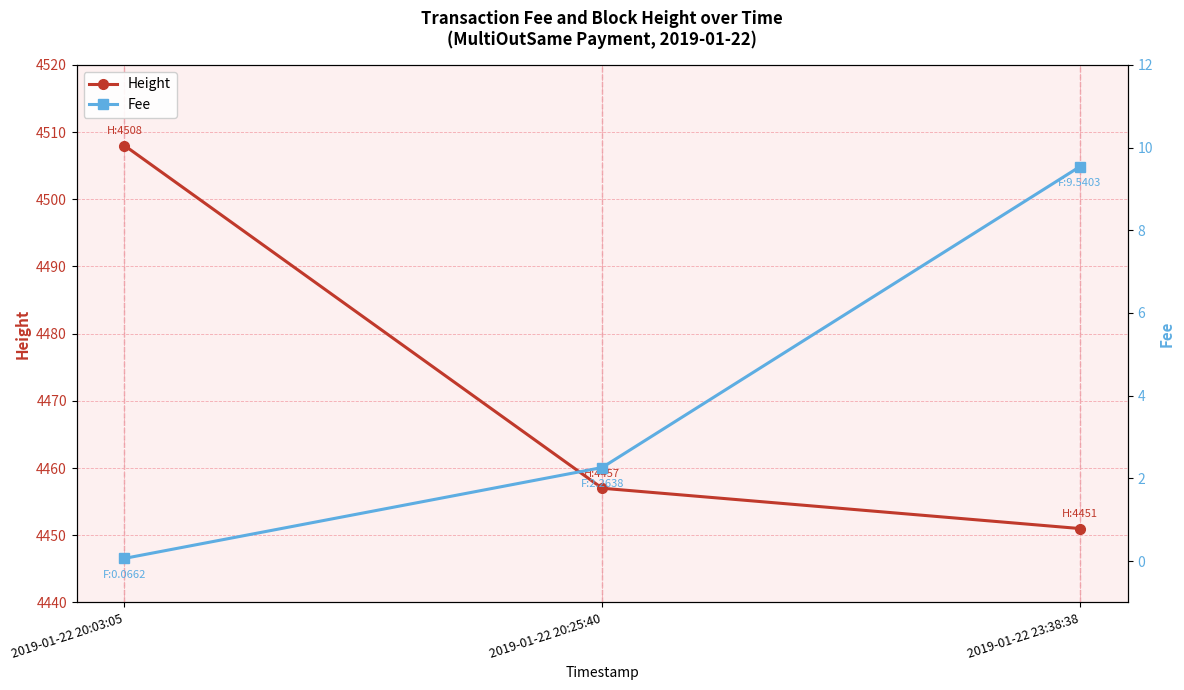

Reading left to right, what are all the values shown in this chart?

Height: 2019-01-22 20:03:05=4508.0	2019-01-22 20:25:40=4457.0	2019-01-22 23:38:38=4451.0
Fee: 2019-01-22 20:03:05=0.1	2019-01-22 20:25:40=2.3	2019-01-22 23:38:38=9.5